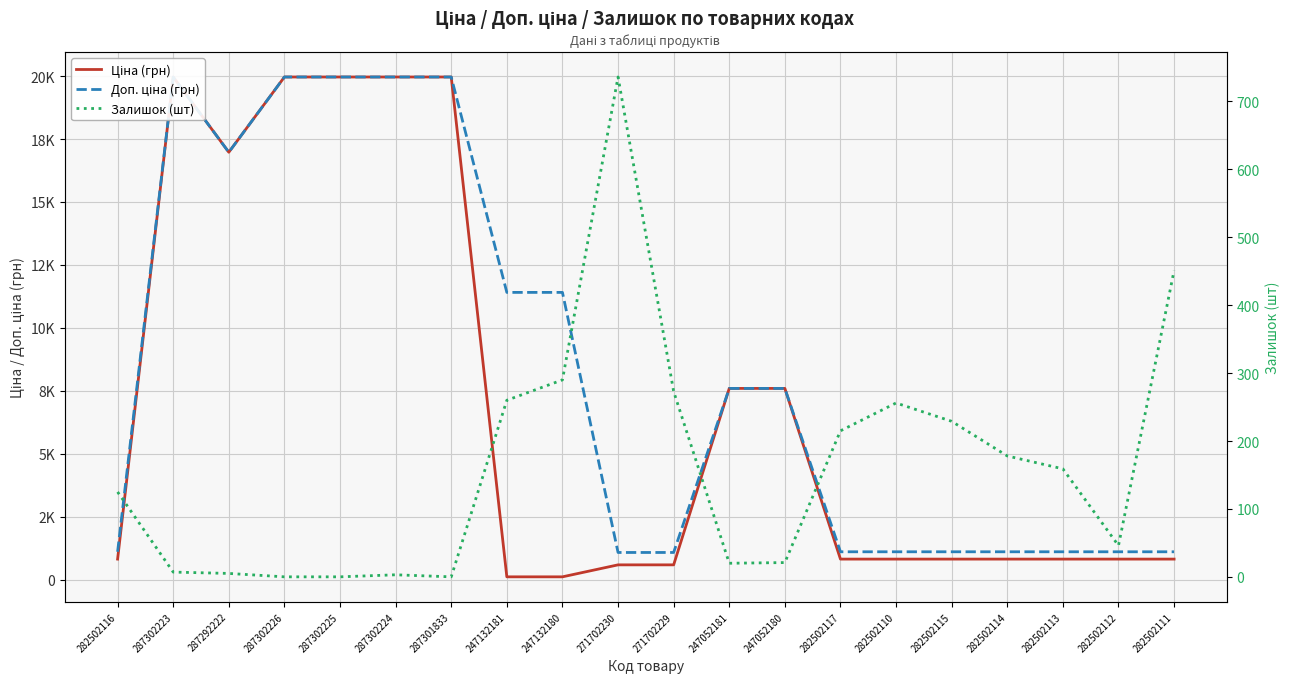

Between 287292222 and 247052181, which is larger?

287292222